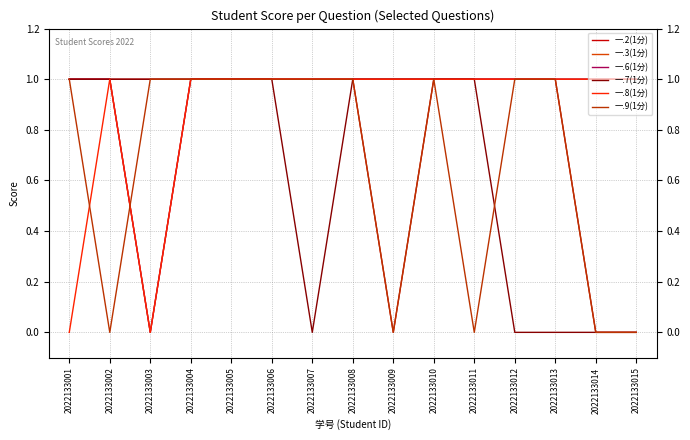

Which series has the largest range (max minus min)?

一.2(1分)